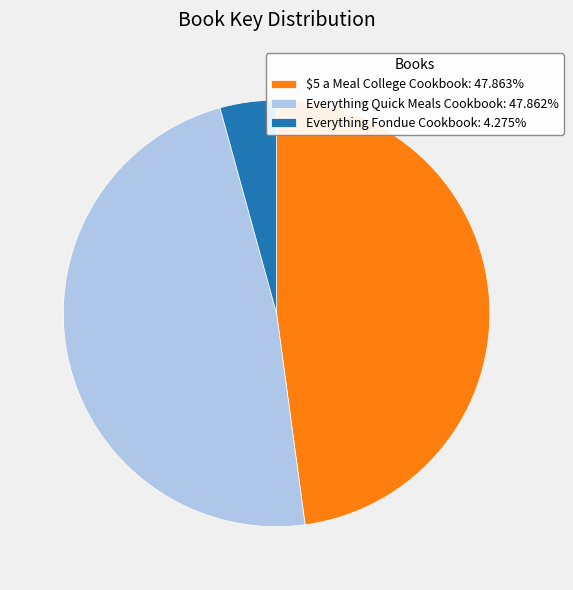

What is the ratio of the value at $5 a Meal College Cookbook to the value at Everything Quick Meals Cookbook?

1.0